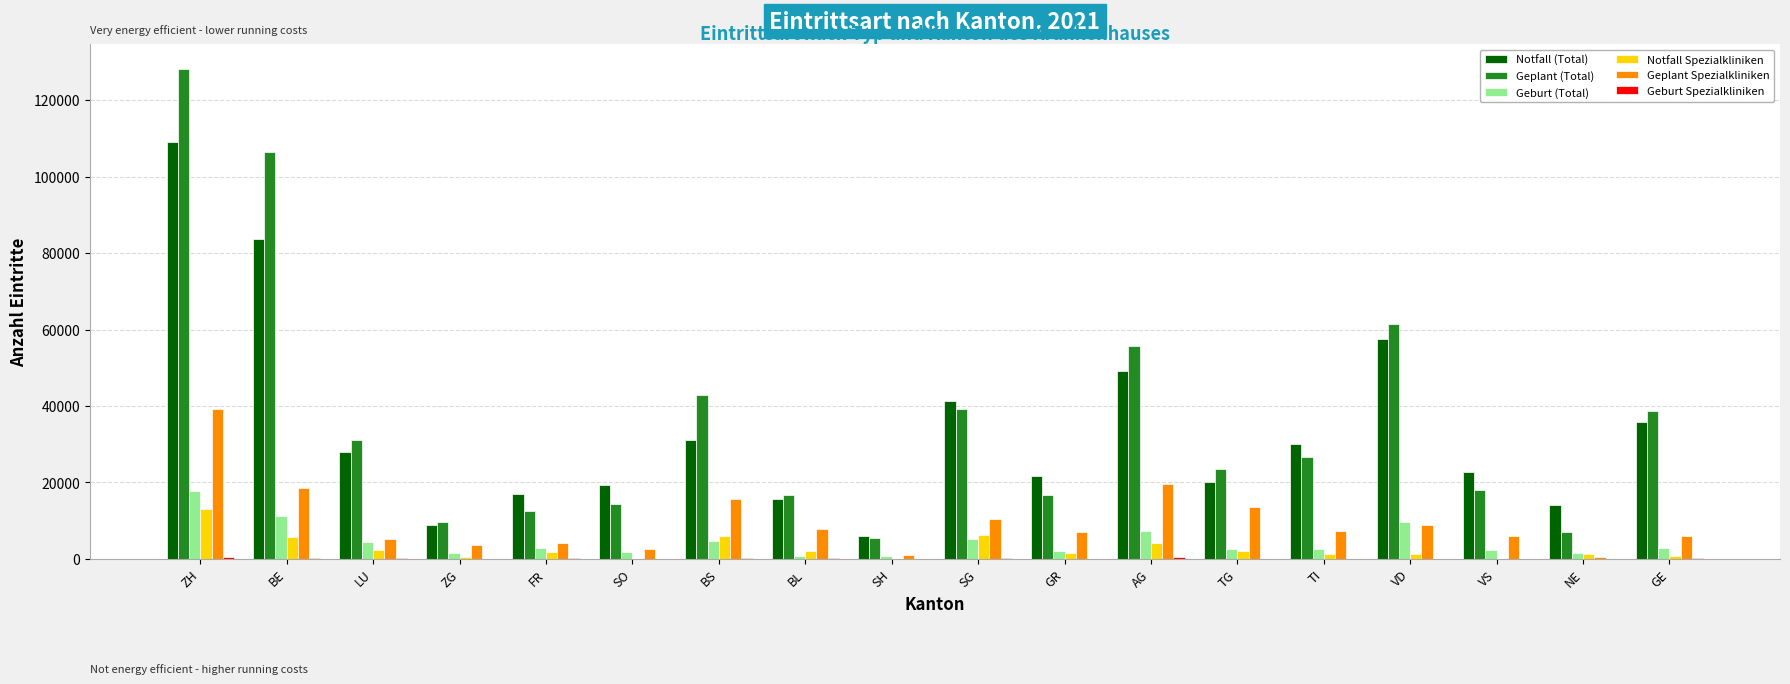

The Notfall (Total) series shows 83648 at BE. True or false?

True